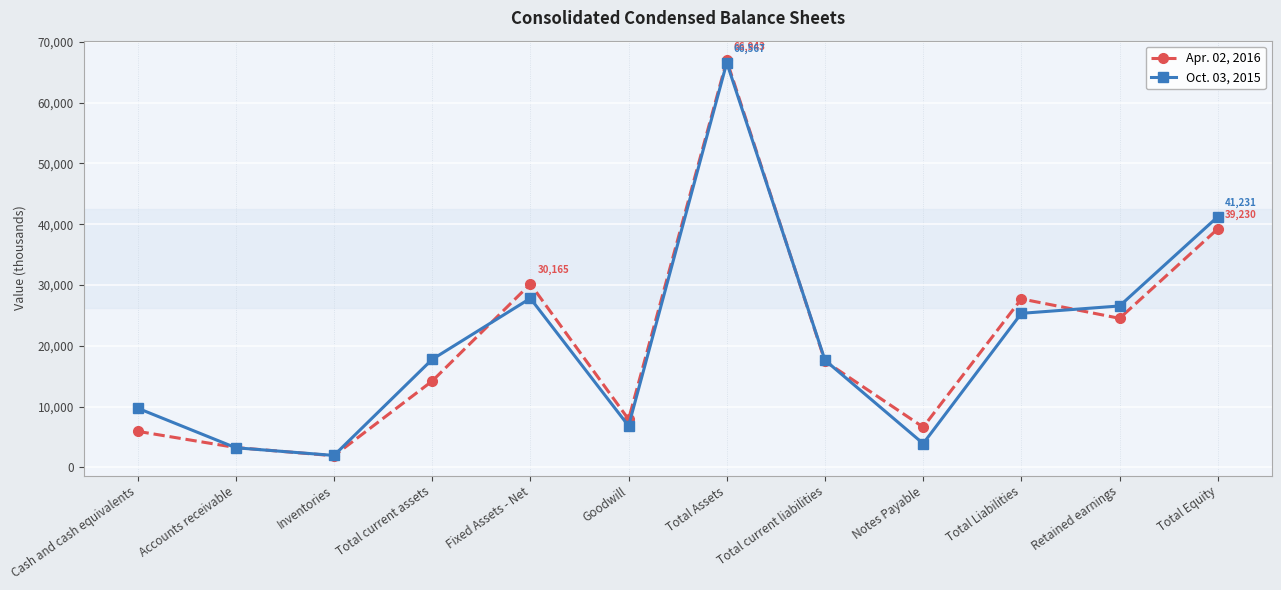

What are all the series names shown in the legend?

Apr. 02, 2016, Oct. 03, 2015